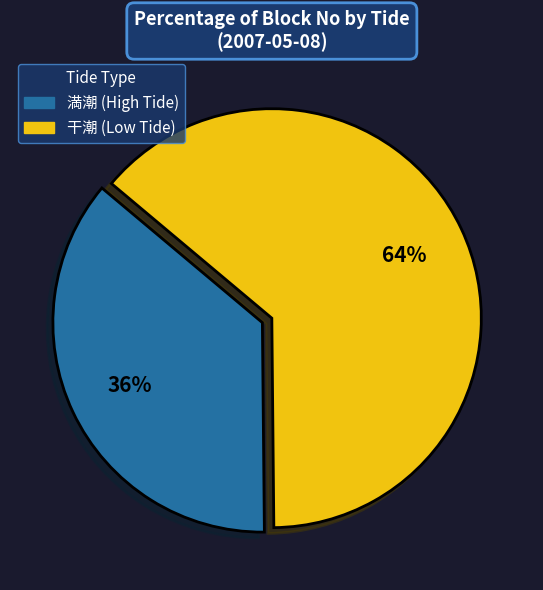

To the nearest percent, what is the average slice percentage?

50%